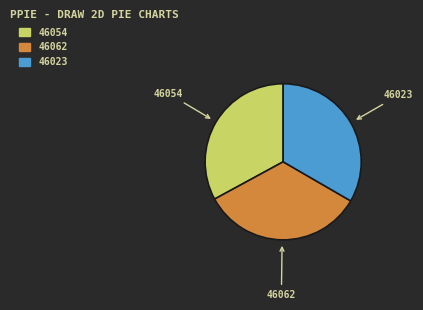

Do 46062 and 46023 together represent more than half of the pie?

Yes